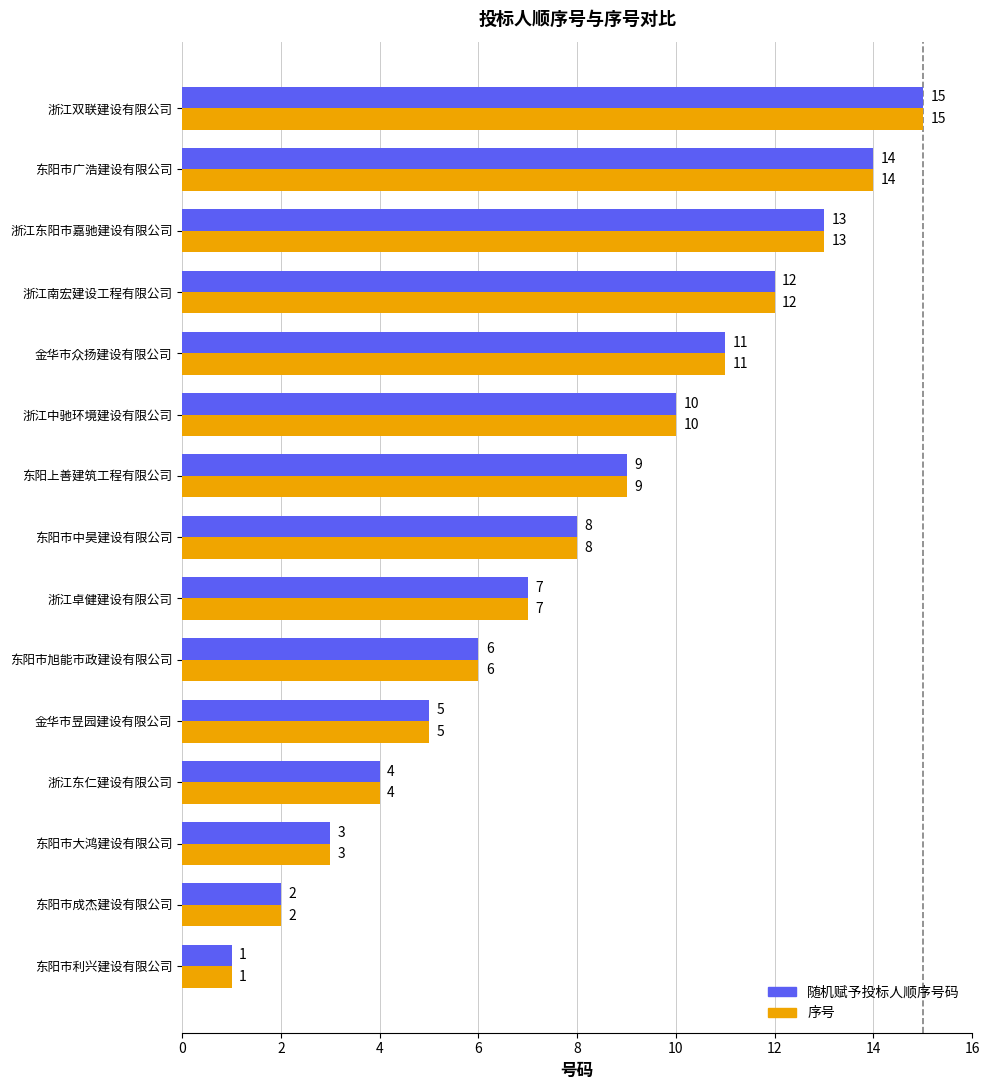

Is it true that 随机赋予投标人顺序号码 equals 1 at 浙江东仁建设有限公司?

False